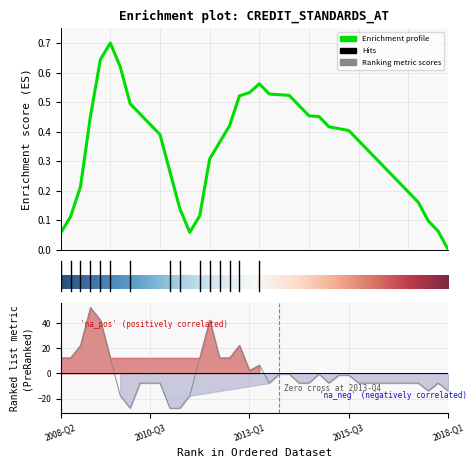

How many values are below -7?

22